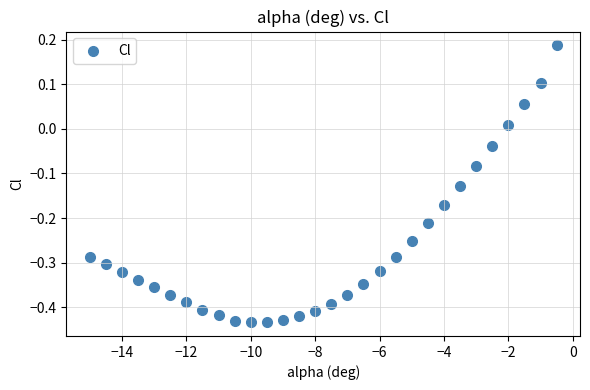

What is the range of Y values (max minus min)?

0.6